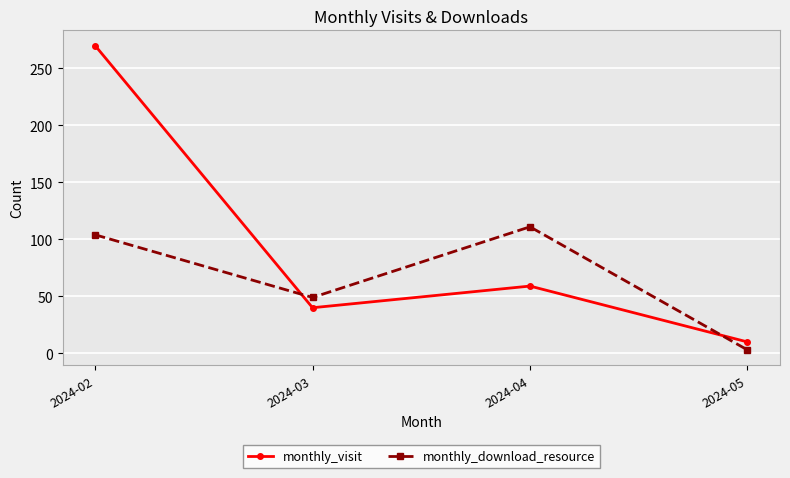

Where is the first local maximum for monthly_visit?

2024-04